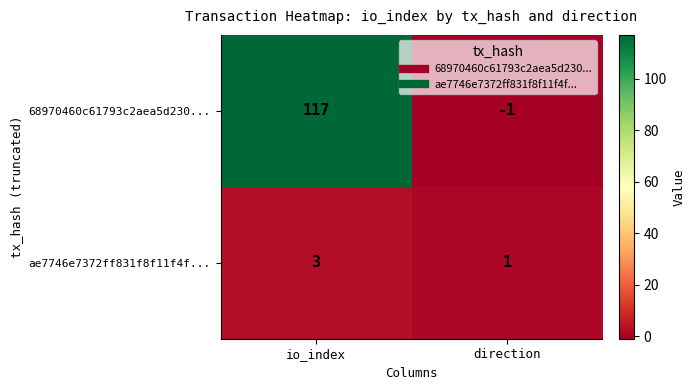

Reading left to right, what are all the values shown in this chart?

68970460c61793c2aea5d230...: io_index=117	direction=-1
ae7746e7372ff831f8f11f4f...: io_index=3	direction=1